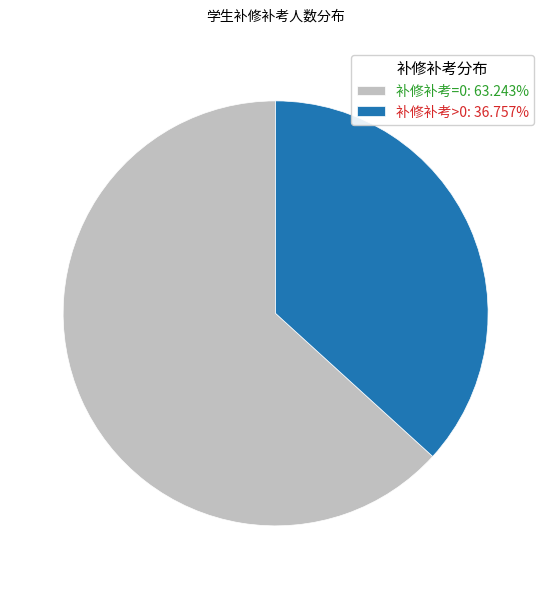

What is the ratio of the value at 补修补考=0: 63.243% to the value at 补修补考>0: 36.757%?

1.7